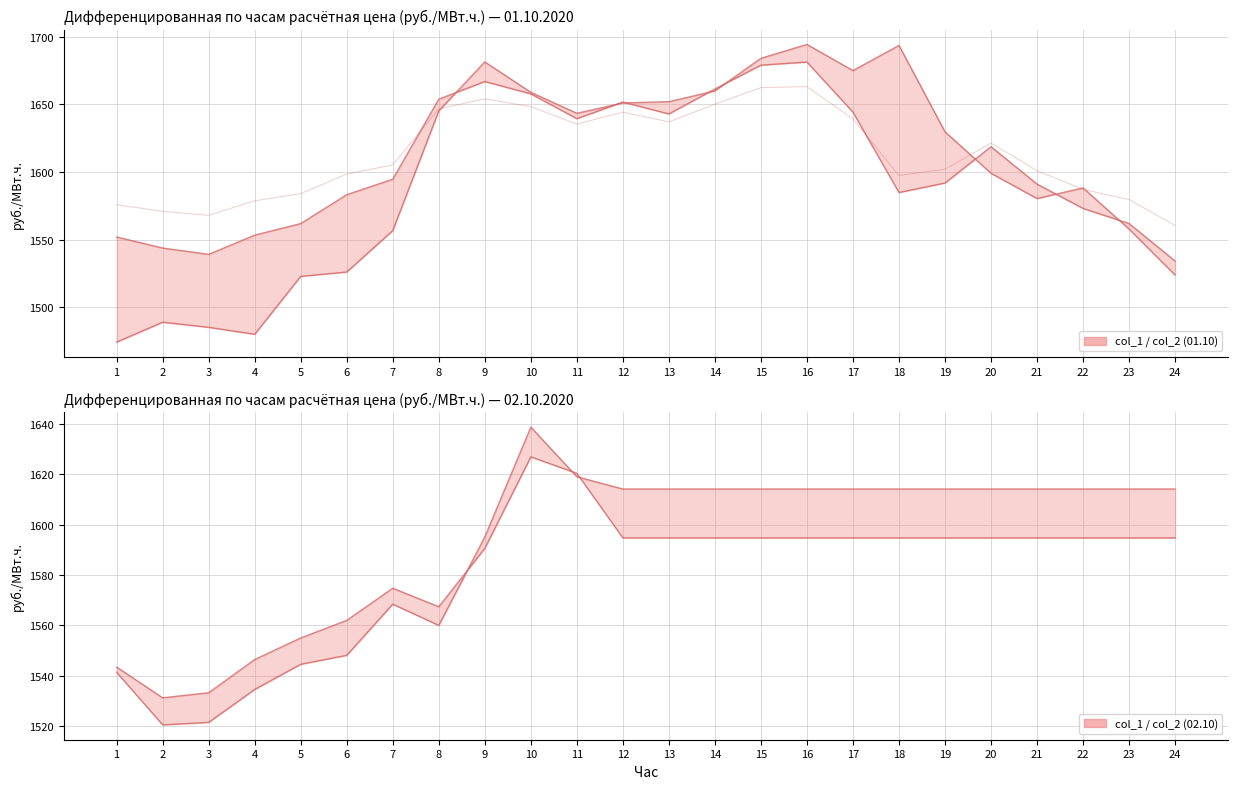

Reading left to right, what are all the values shown in this chart?

col_1 (01.10) line: 1=1474.3	2=1489.0	3=1485.3	4=1480.1	5=1522.9	6=1526.1	7=1556.8	8=1645.2	9=1681.4	10=1659.0	11=1643.5	12=1651.1	13=1652.0	14=1660.0	15=1684.1	16=1694.4	17=1675.0	18=1693.6	19=1629.8	20=1599.1	21=1580.4	22=1588.3	23=1557.9	24=1523.9
col_2 (01.10) line: 1=1552.0	2=1543.9	3=1539.2	4=1553.4	5=1561.9	6=1583.3	7=1594.8	8=1653.9	9=1667.0	10=1657.8	11=1639.5	12=1651.8	13=1643.0	14=1661.4	15=1679.1	16=1681.3	17=1644.3	18=1584.9	19=1591.9	20=1618.8	21=1591.2	22=1573.1	23=1562.0	24=1534.3
col_3 (01.10) scaled: 1=1575.9	2=1571.0	3=1568.0	4=1578.8	5=1584.1	6=1598.5	7=1605.4	8=1646.8	9=1654.1	10=1648.4	11=1635.5	12=1644.3	13=1637.1	14=1650.2	15=1662.5	16=1663.1	17=1639.3	18=1597.4	19=1602.2	20=1621.5	21=1601.1	22=1587.2	23=1579.7	24=1560.6
col_1 (02.10) line: 1=1541.3	2=1520.4	3=1521.4	4=1534.5	5=1544.5	6=1548.1	7=1568.4	8=1559.9	9=1595.1	10=1638.7	11=1619.0	12=1614.1	13=1614.1	14=1614.1	15=1614.1	16=1614.1	17=1614.1	18=1614.1	19=1614.1	20=1614.1	21=1614.1	22=1614.1	23=1614.1	24=1614.1
col_2 (02.10) line: 1=1543.4	2=1531.2	3=1533.2	4=1546.4	5=1555.0	6=1561.9	7=1574.7	8=1567.3	9=1590.5	10=1626.9	11=1620.4	12=1594.7	13=1594.7	14=1594.7	15=1594.7	16=1594.7	17=1594.7	18=1594.7	19=1594.7	20=1594.7	21=1594.7	22=1594.7	23=1594.7	24=1594.7